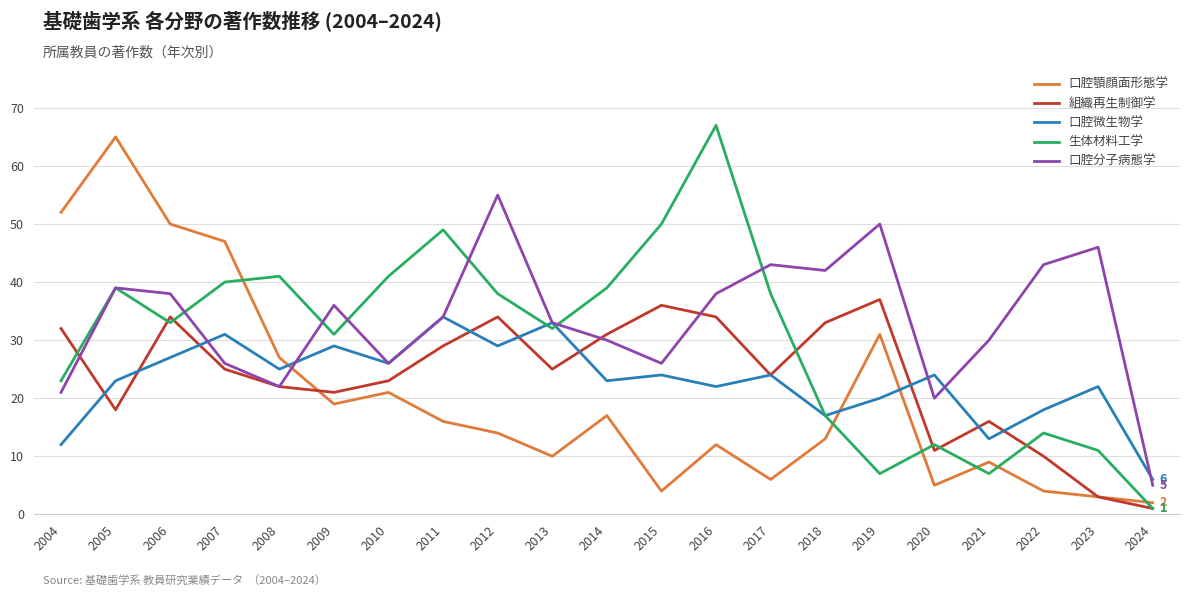

Which series has the largest total across all categories?

口腔分子病態学